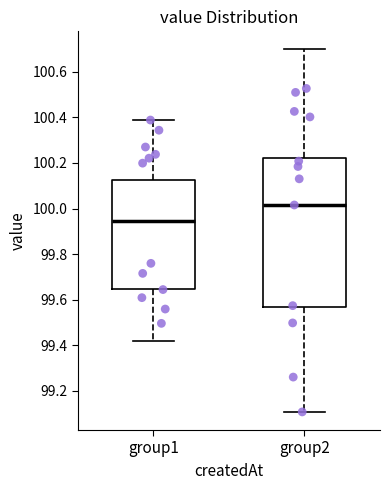

Comparing the boxes themselves (not the whiskers), which one is the tallest?

group2